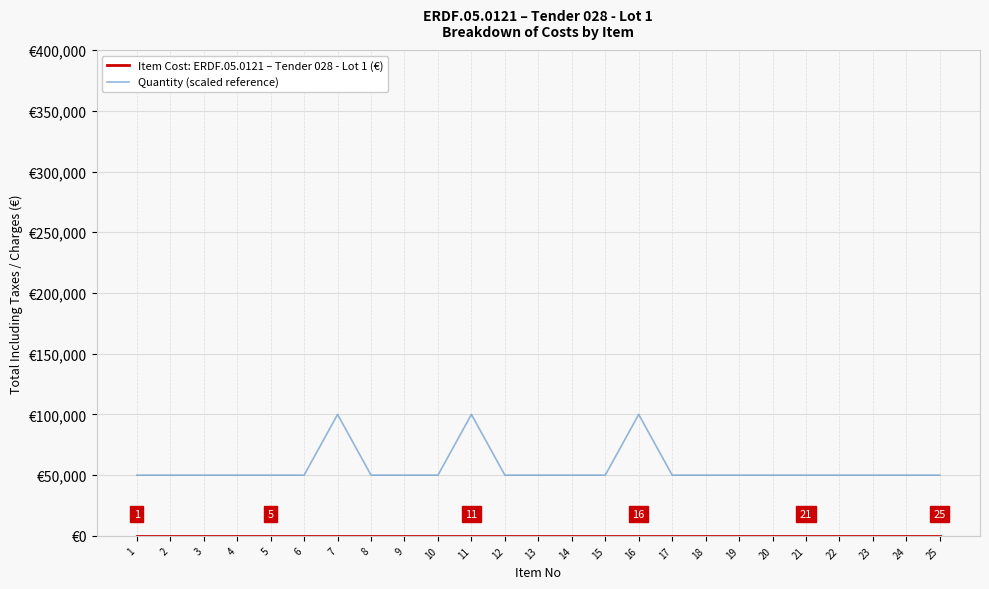

Does the chart display data point markers on the line(s)?

No